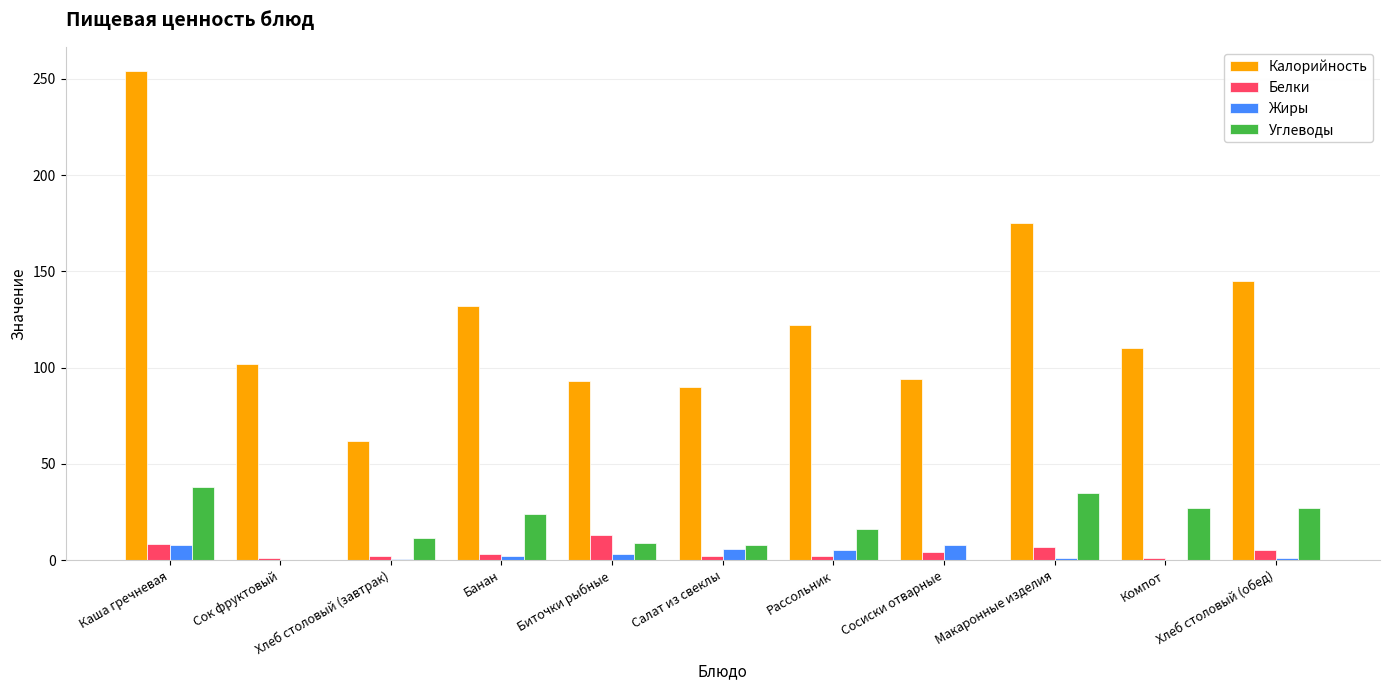

Between Хлеб столовый (завтрак) and Рассольник, which series saw the biggest shift?

Калорийность